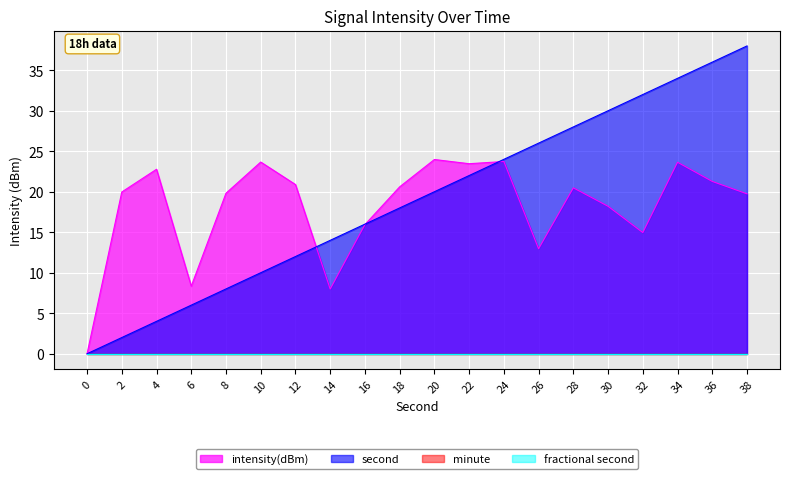

Does the chart display data point markers on the line(s)?

No